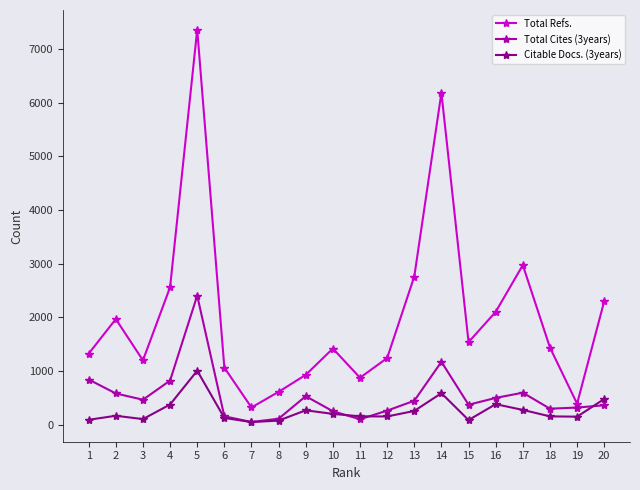

What is the difference between the maximum and second lowest values in the Total Refs. series?

6974